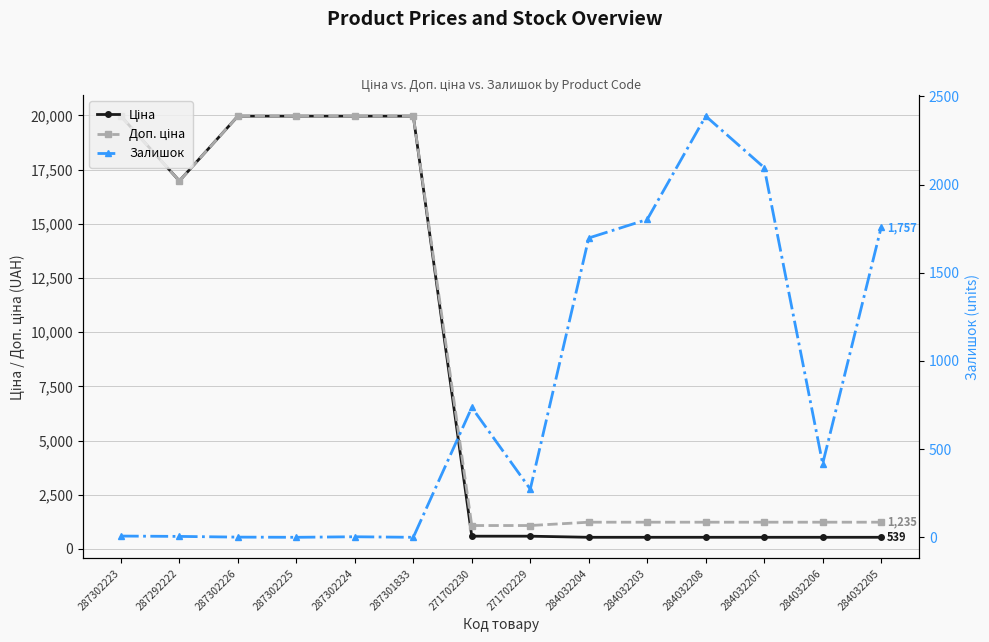

What is the maximum value shown in the chart?

19964.2